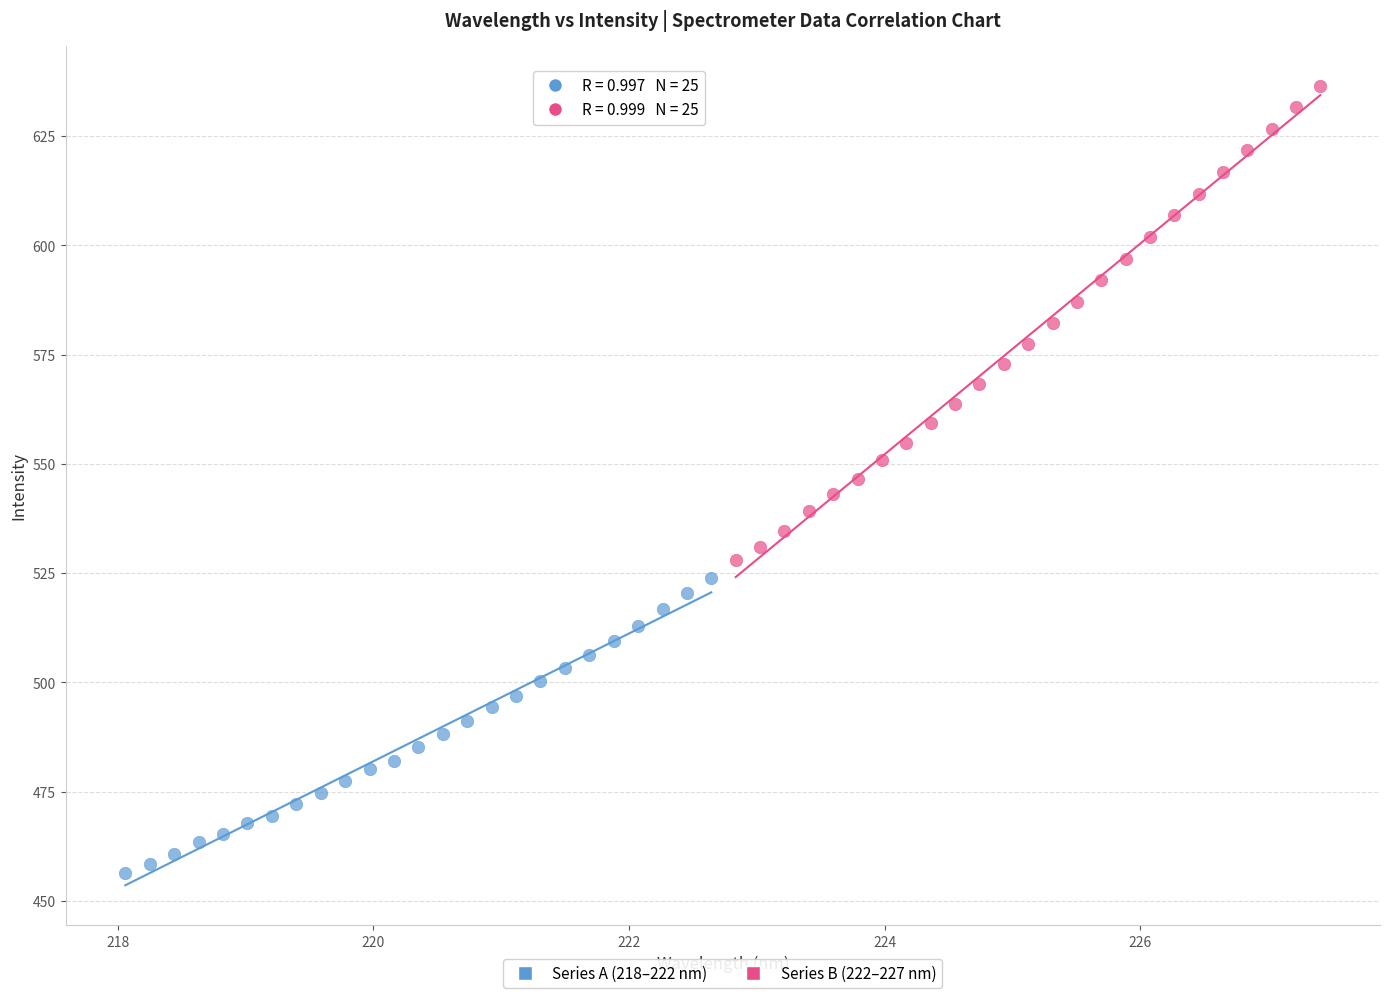

Which series reaches the maximum Y coordinate?

Series B (222–227 nm)